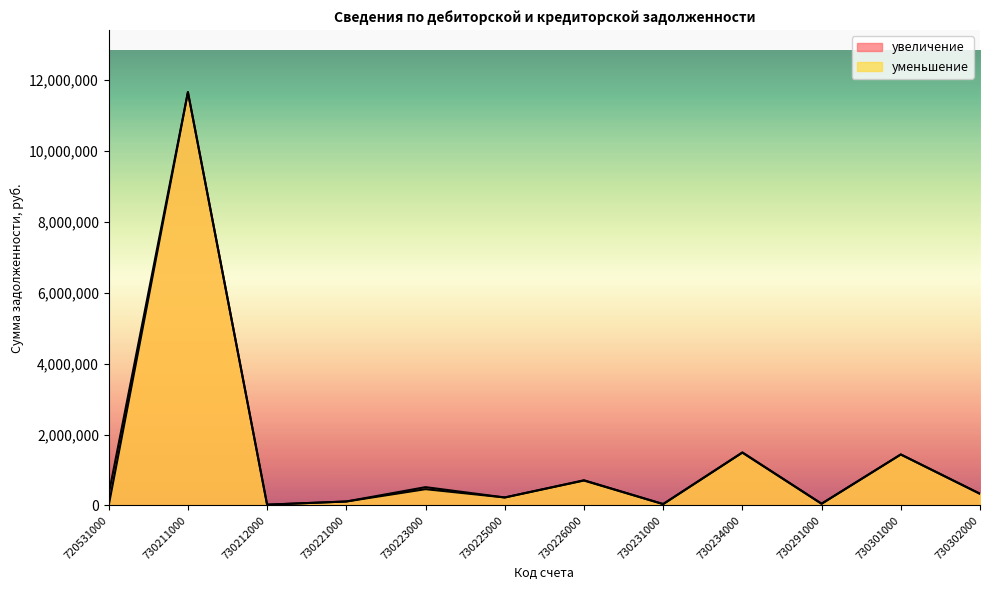

True or false: увеличение and уменьшение cross at least once.

False